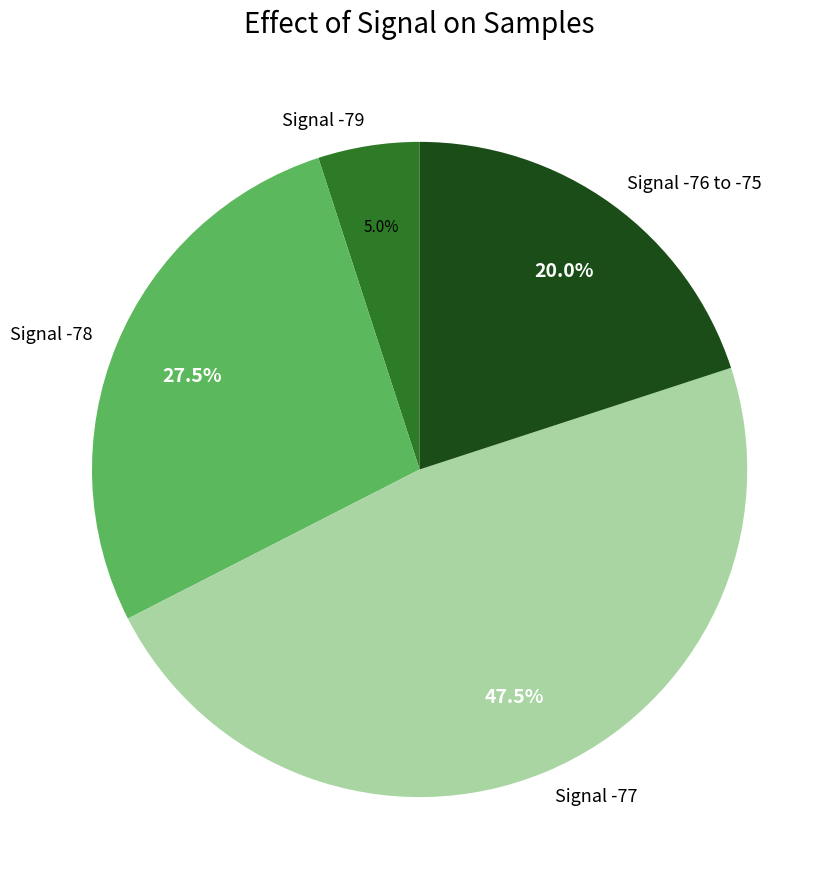

How many slices are in this pie chart?

4